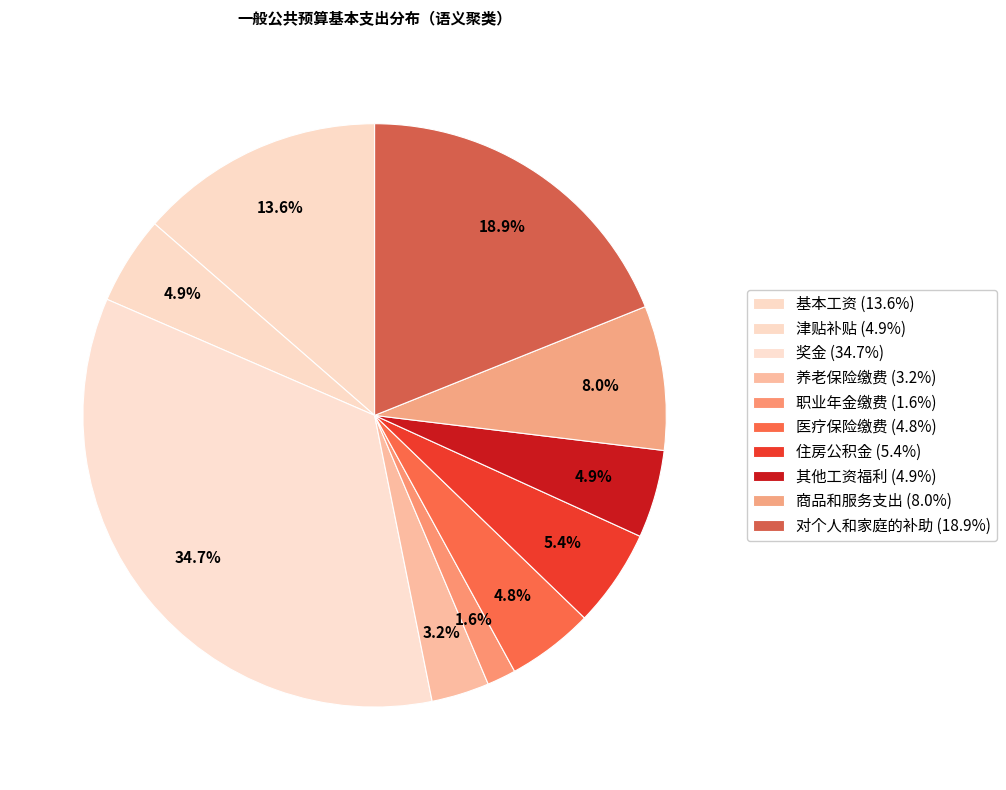

Count the number of slices in the pie.

10